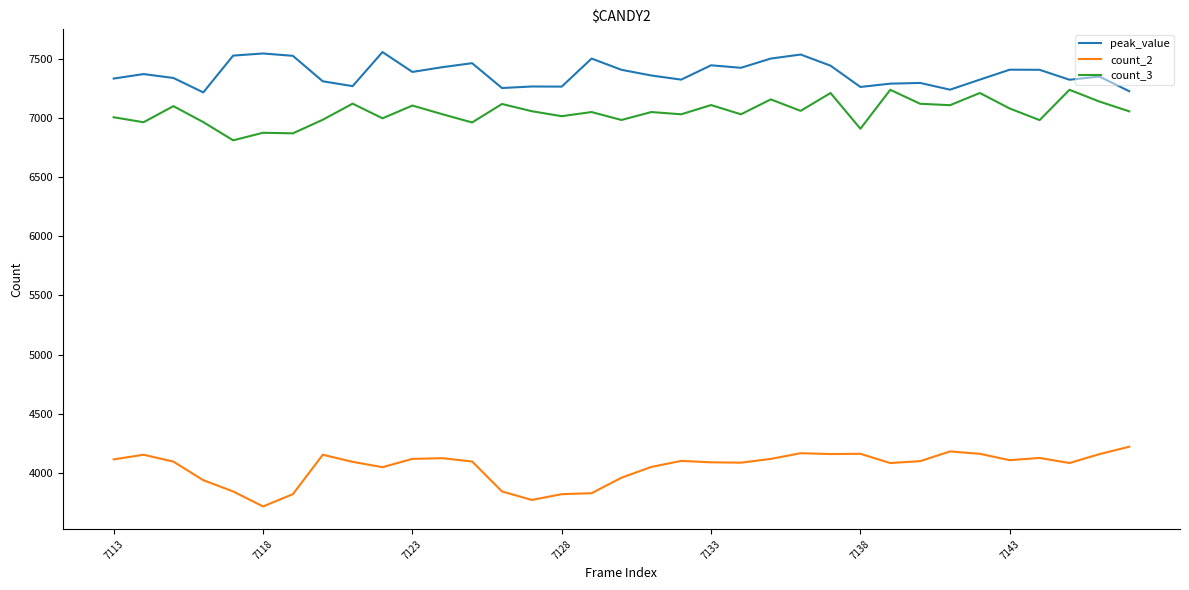

What is the minimum value for count_2?

3716